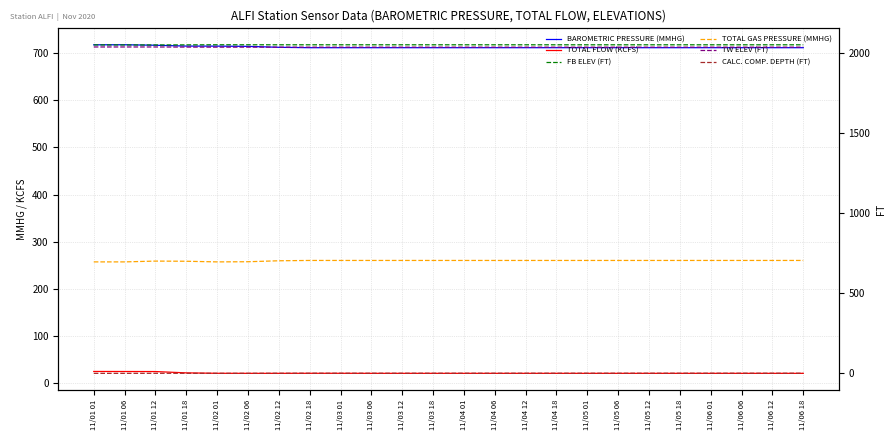

How many values in the FB ELEV (FT) series are below 2050?

2